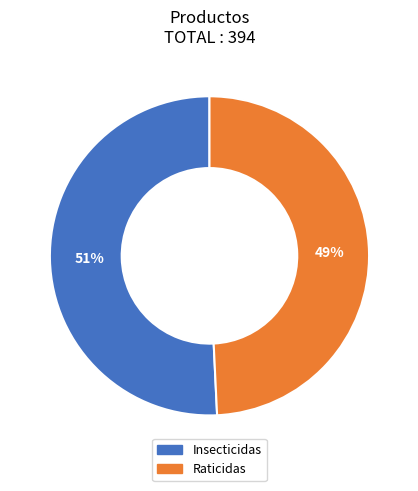

The Insecticidas slice represents 58% of the pie. True or false?

False